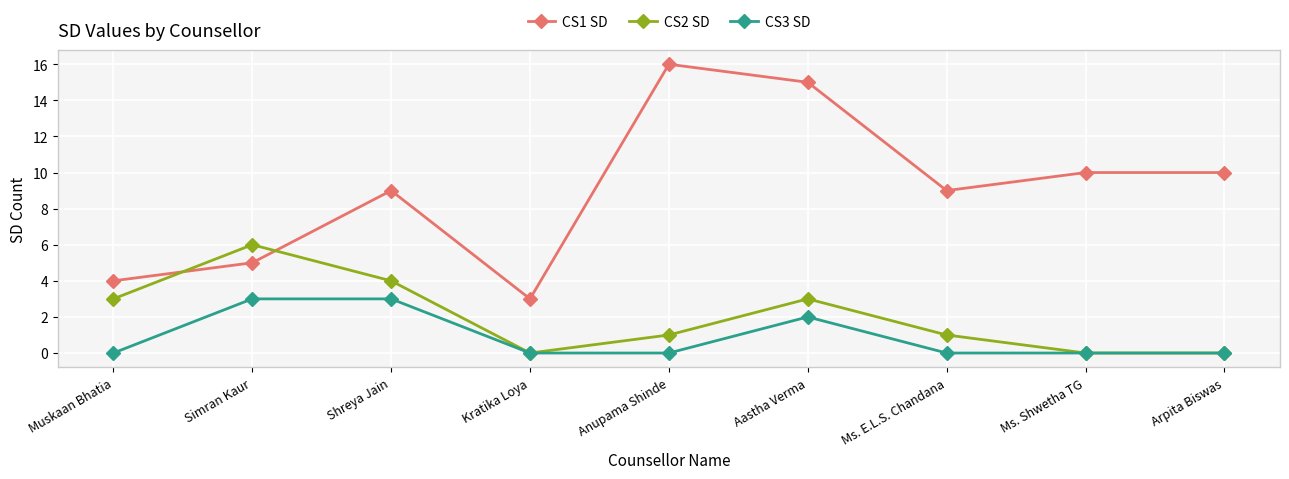

True or false: CS3 SD and CS1 SD cross at least once.

False